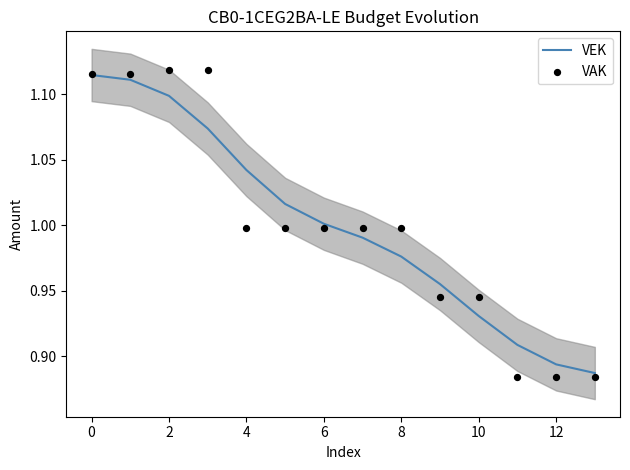

Which series has the largest total across all categories?

VEK